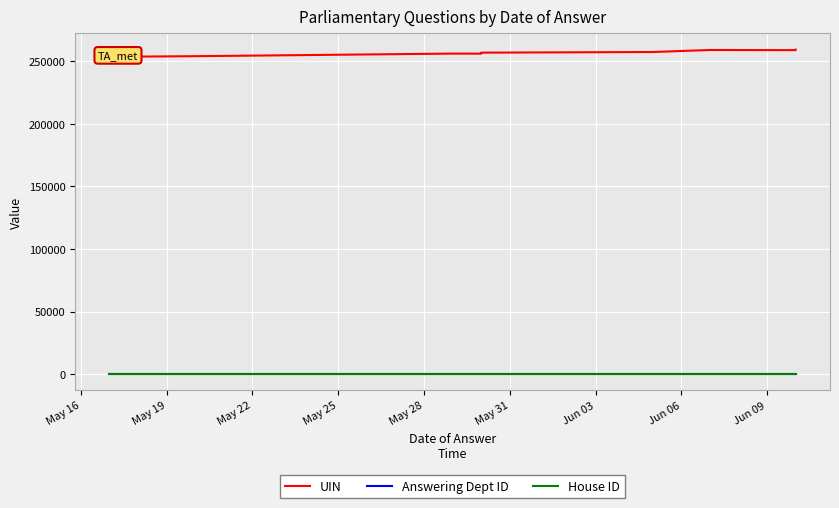

At how many categories does at least one series exceed 134295?

10